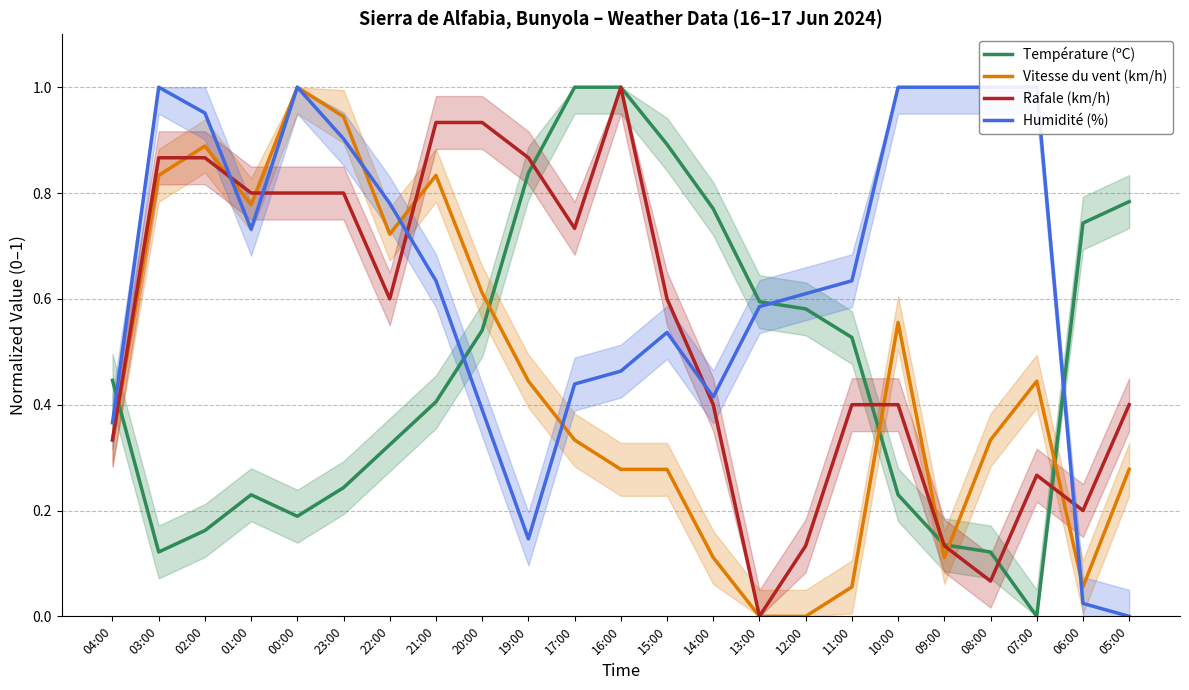

The value of Rafale (km/h) at 09:00 is 0.2. True or false?

False